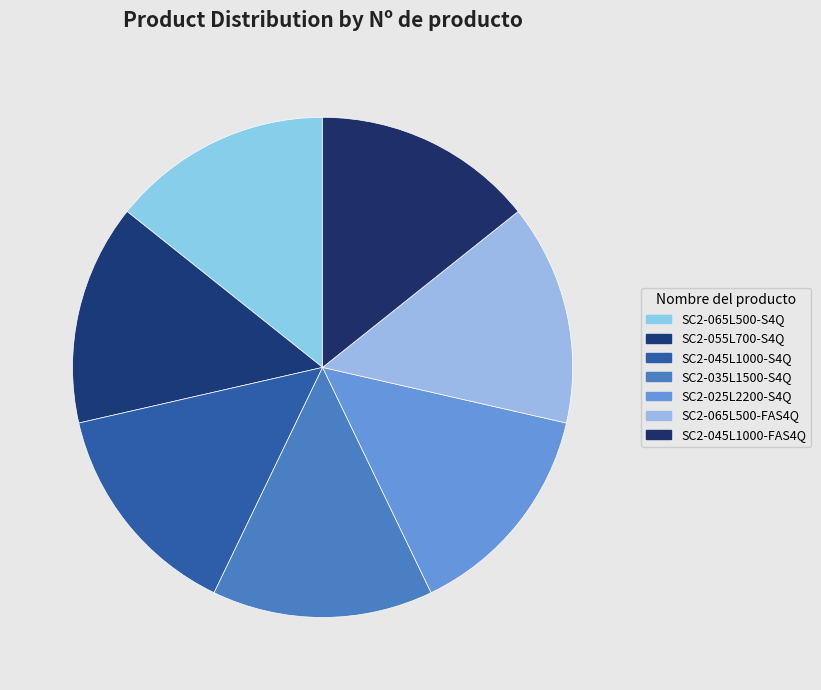

Is it true that SC2-065L500-FAS4Q is 14% of the pie?

True